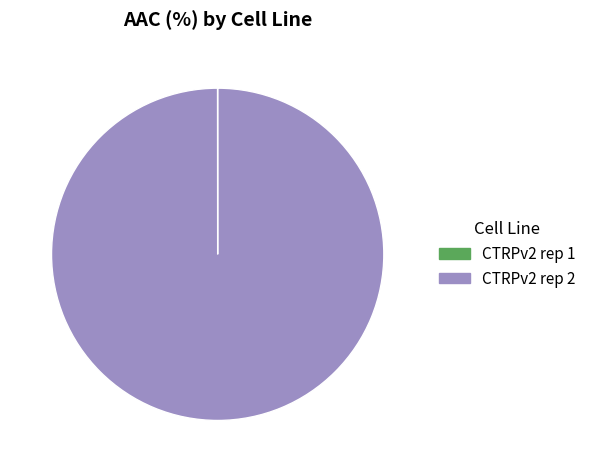

True or false: CTRPv2 rep 2 accounts for 95% of the total.

False